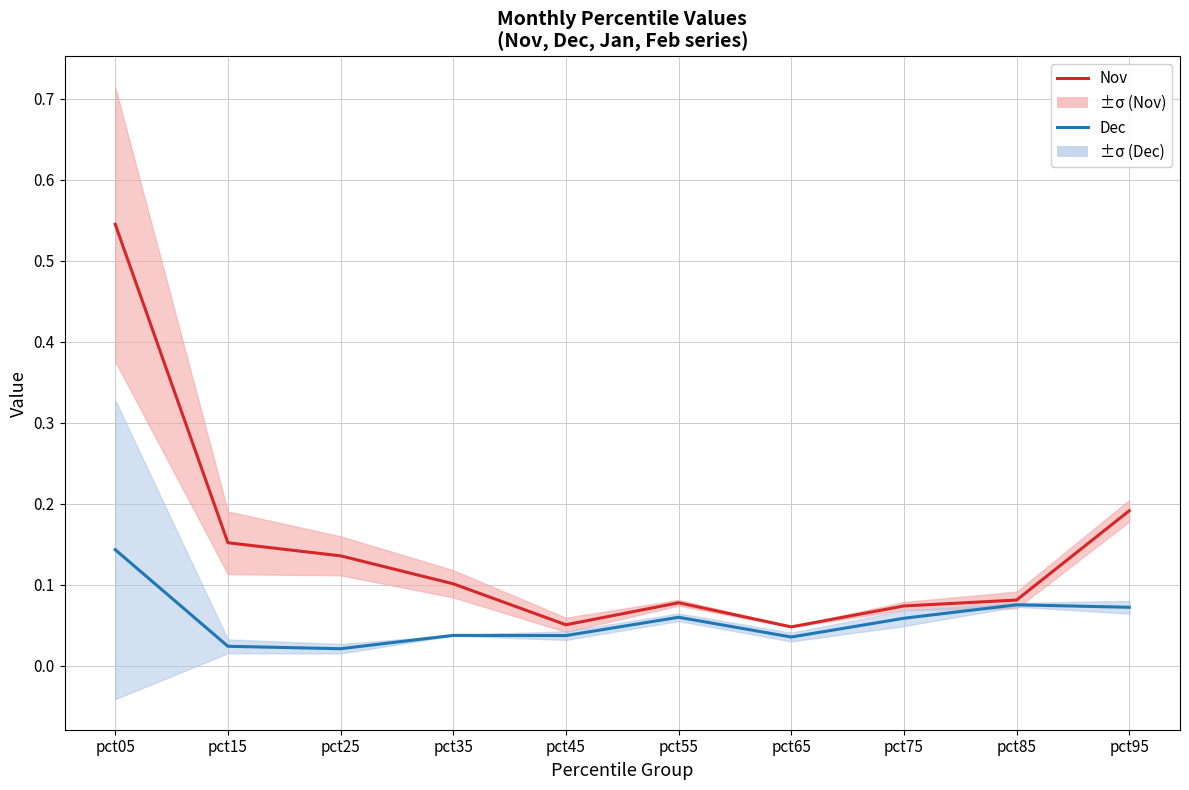

True or false: Nov has more than 1 interior local peaks.

False